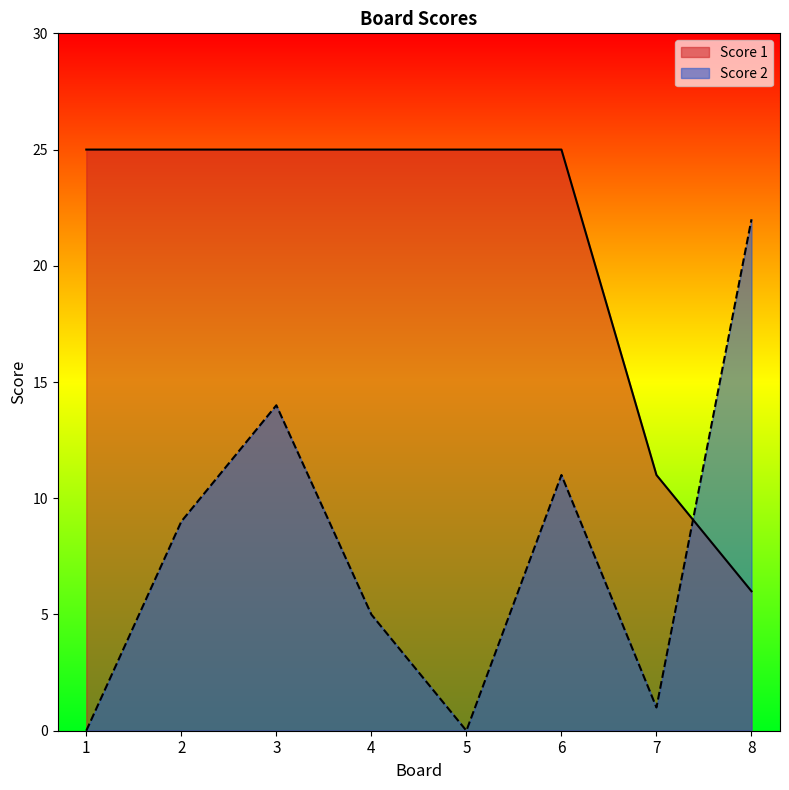

List the series in order of their overall mean, lowest first.

Score 2, Score 1